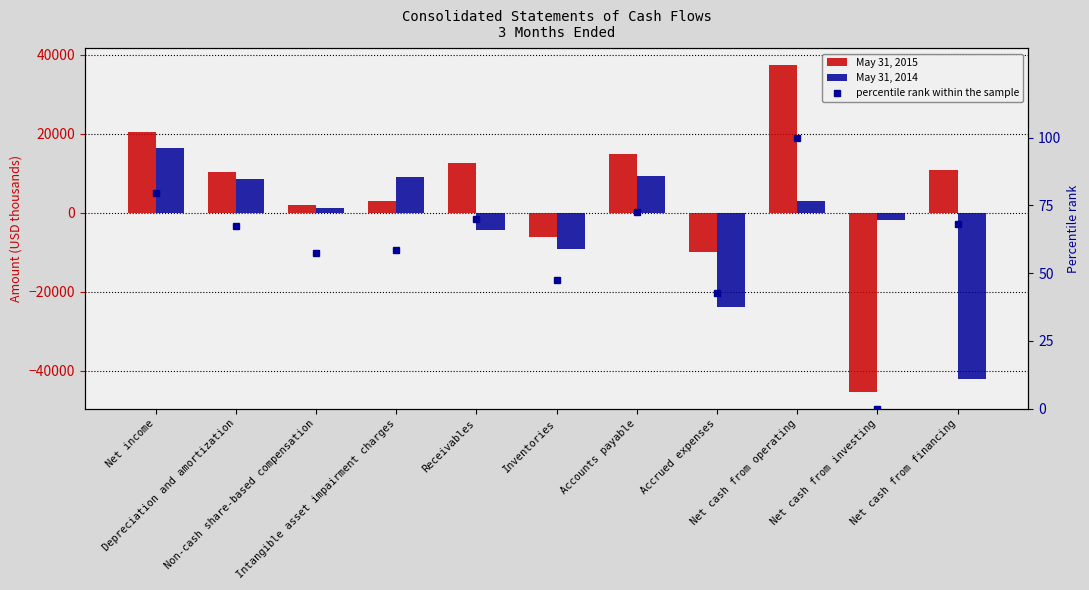

Is it true that May 31, 2015 equals 4141.4 at Depreciation and amortization?

False